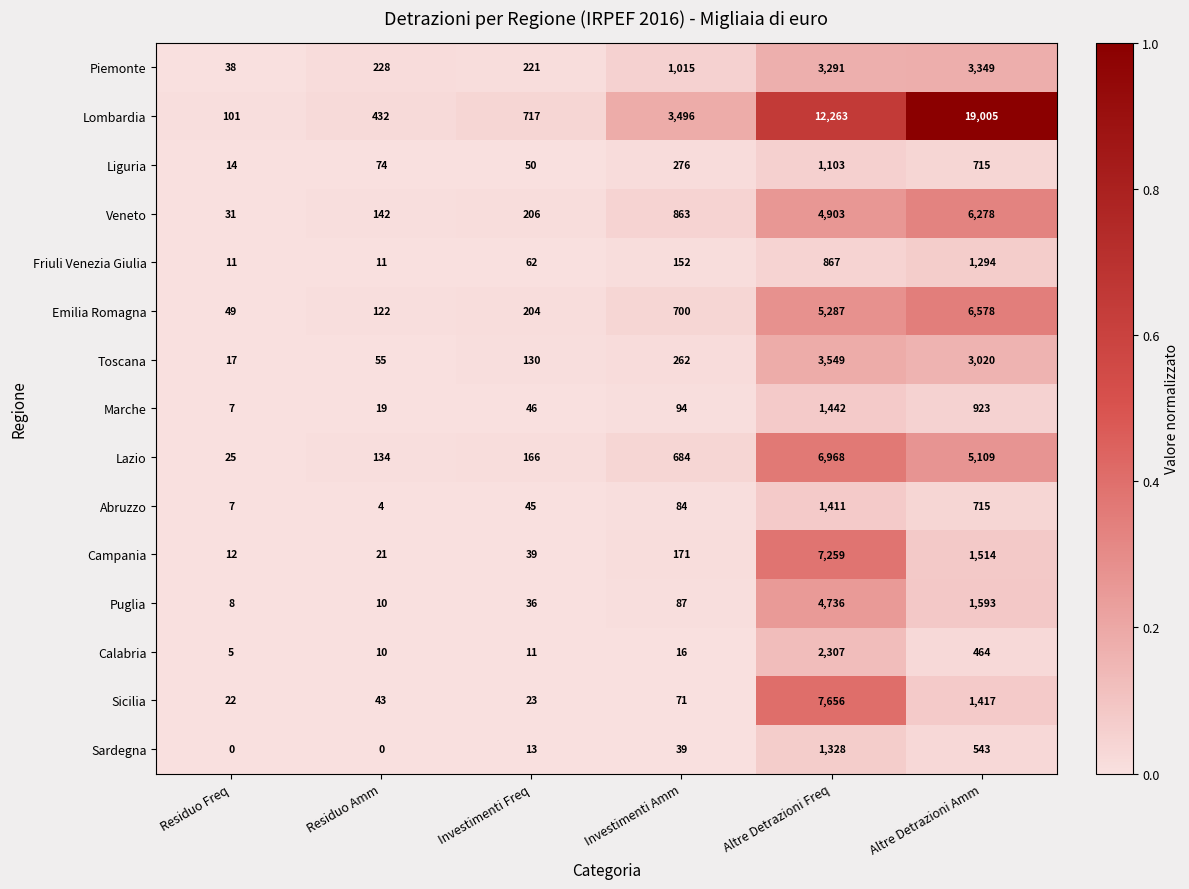

What is the maximum value for Marche?

1442